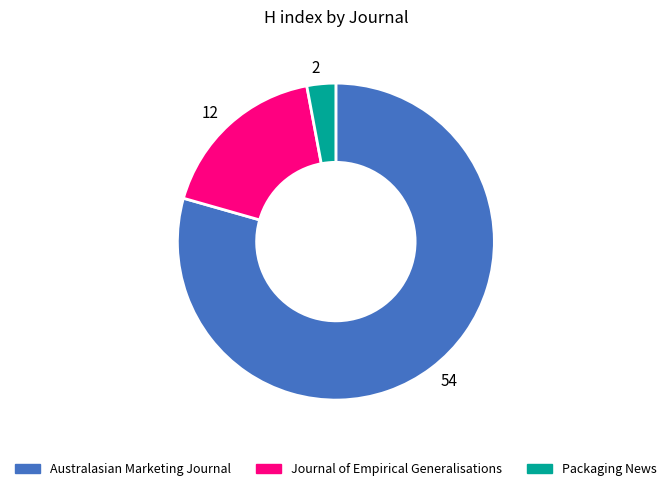

Approximately how many times larger is the value at 54 compared to 2?

27.0